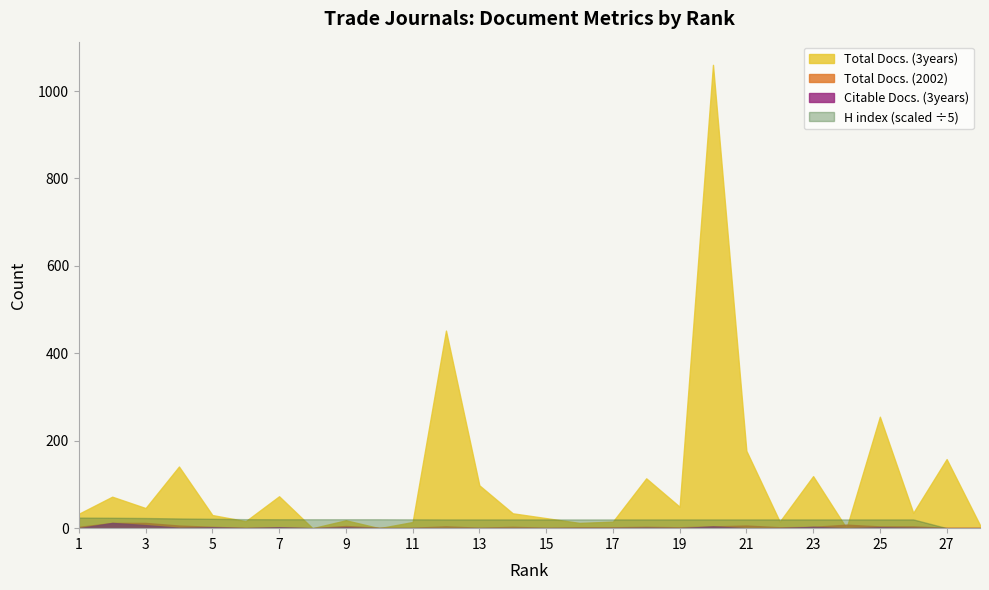

In Citable Docs. (3years), how many points are higher than both neighbors (excluding endpoints)?

8